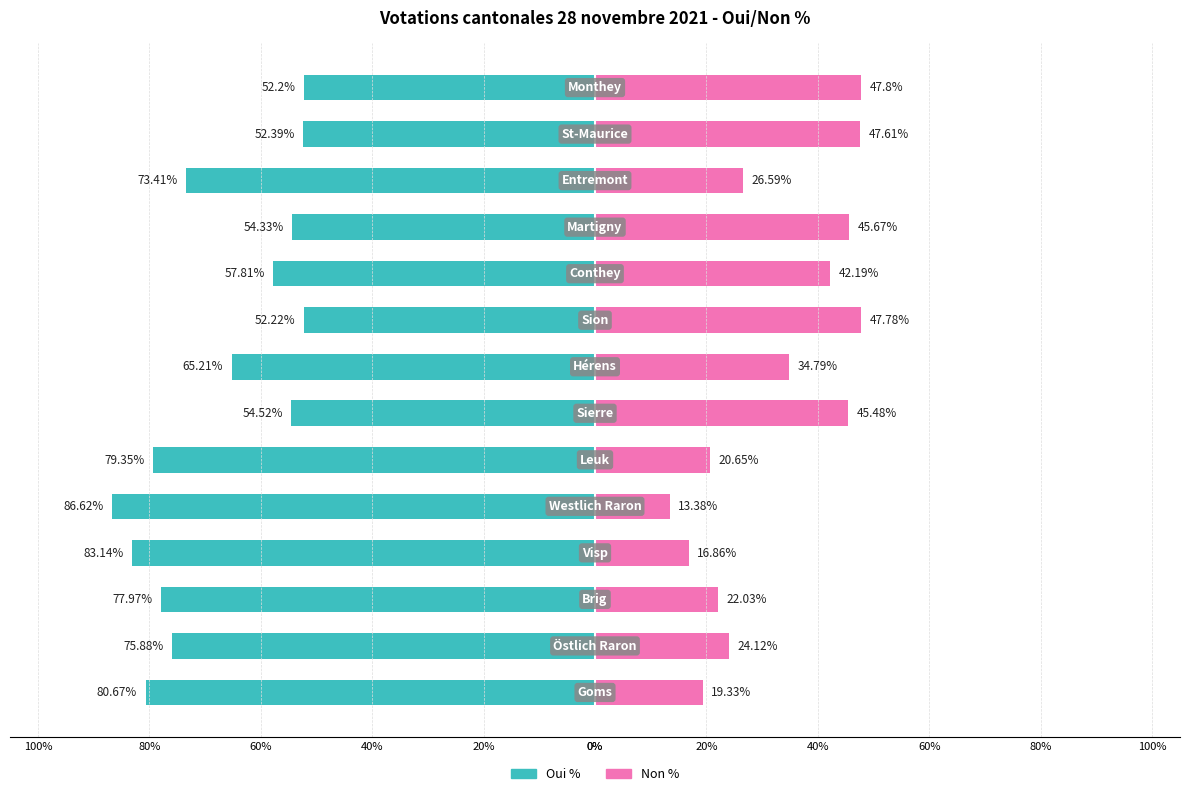

Which series has the largest range (max minus min)?

Oui %